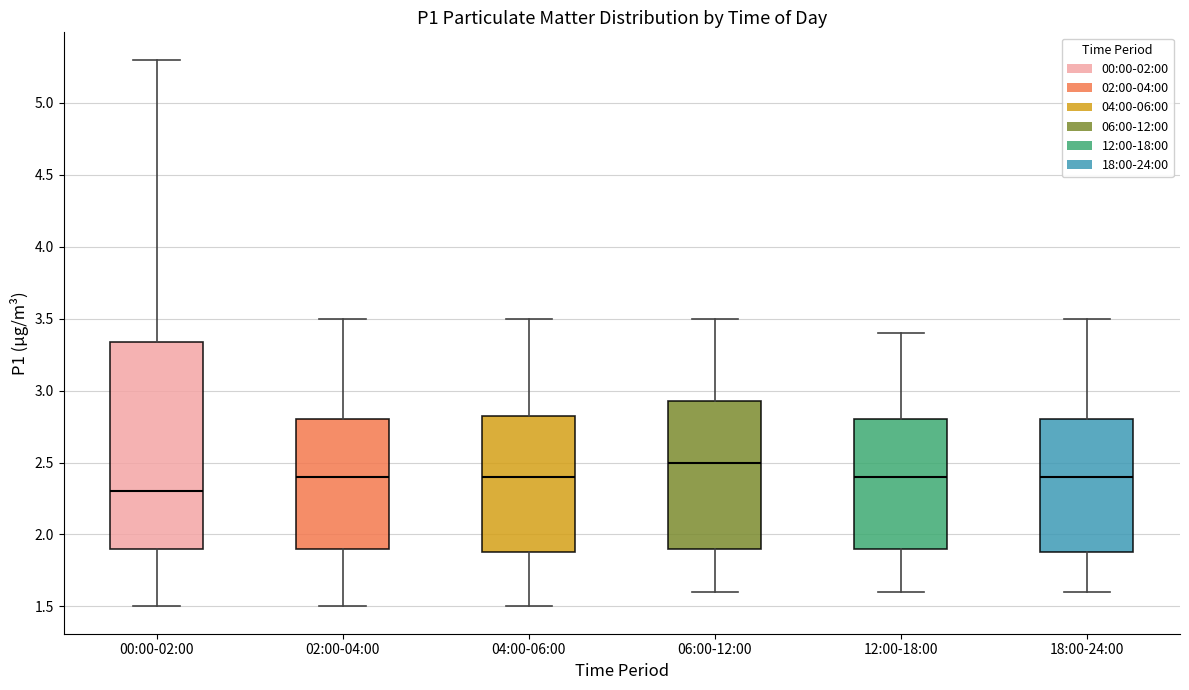

Which box has the highest median line?

06:00-12:00